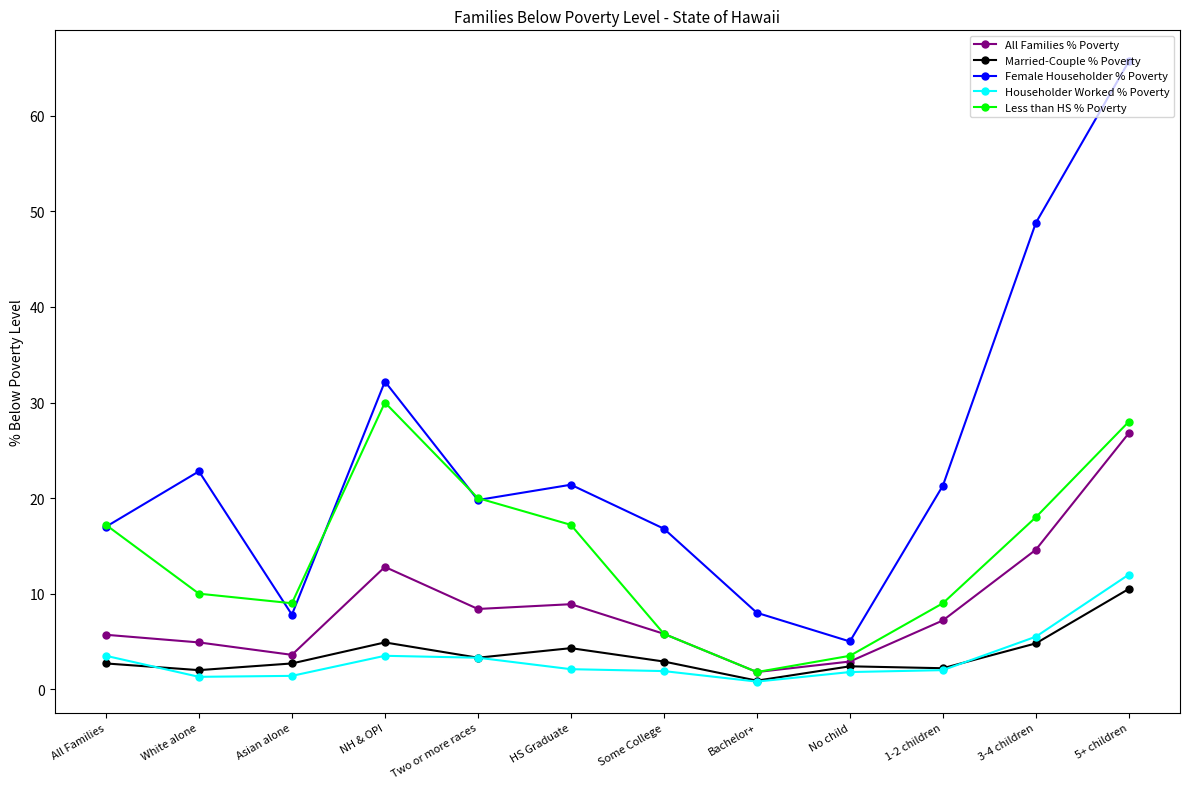

What is the value of the Married-Couple % Poverty point at the 4th from the left?

4.9